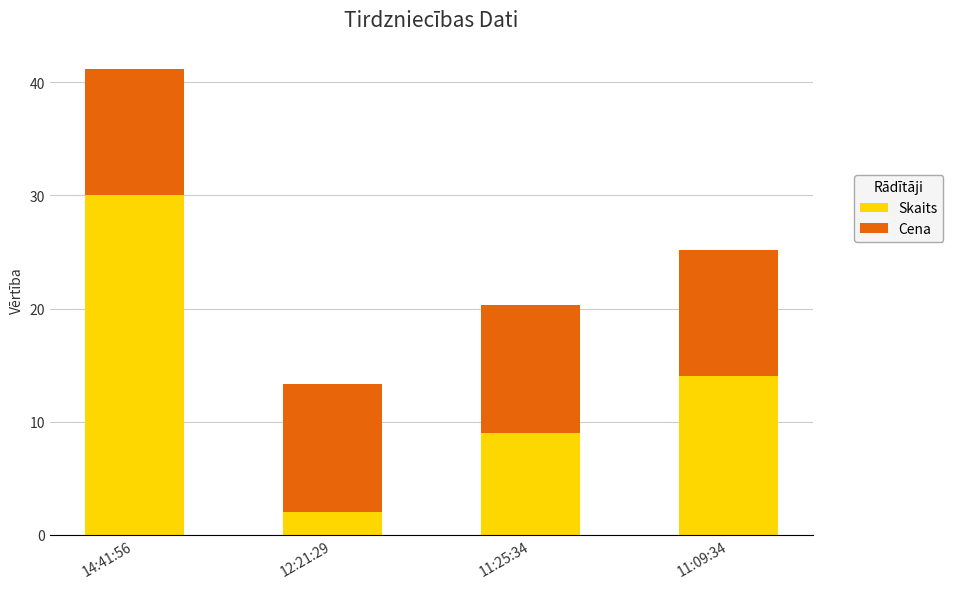

What is the total value across all series at 14:41:56?

41.2